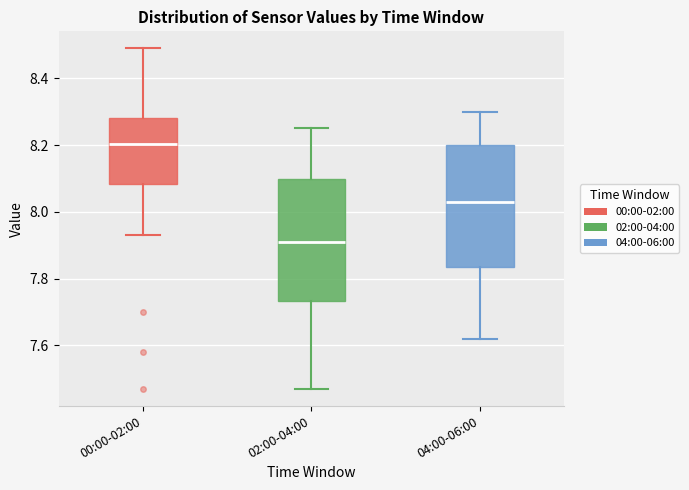

Reading left to right, transcribe this box plot: for each box, give where its median line is, the range the box spans, and where its two whiskers end, as read against the y-axis. The values are not printed on the chart, so give them approximately, as read against the axis.

00:00-02:00: median 8.20, box 8.08 to 8.28, whiskers 7.94 to 8.50
02:00-04:00: median 7.92, box 7.74 to 8.10, whiskers 7.48 to 8.26
04:00-06:00: median 8.04, box 7.84 to 8.20, whiskers 7.62 to 8.30